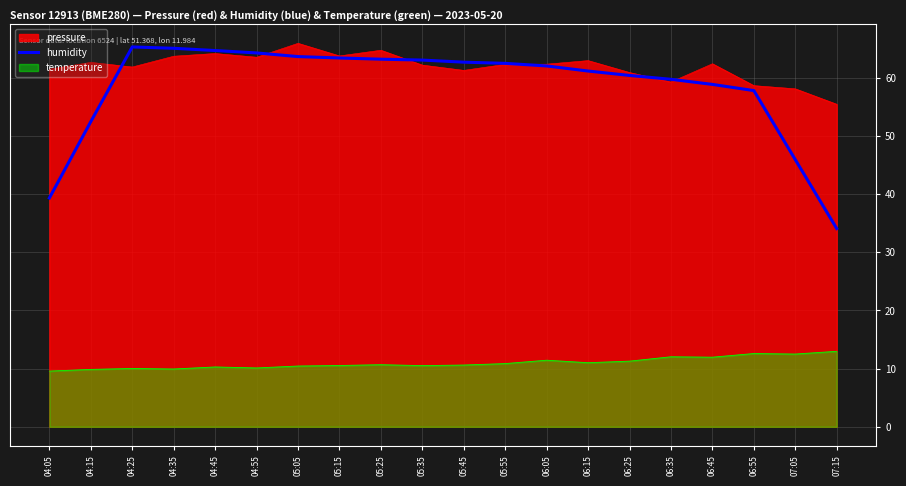

What position from the right is 05:05?

14